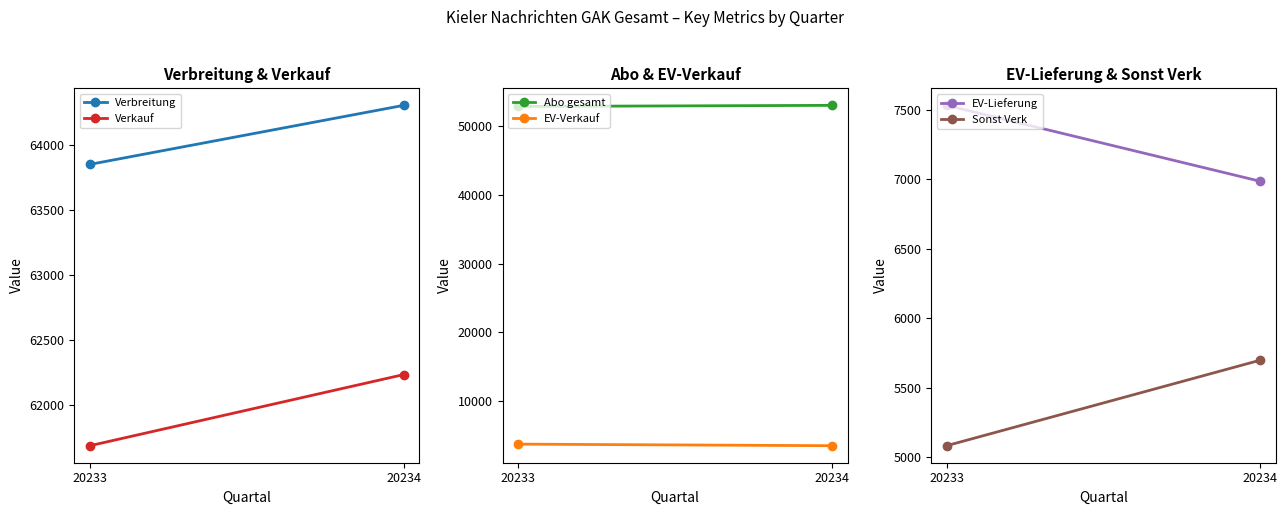

What is the difference between the Verkauf values at 20234 and 20233?

546